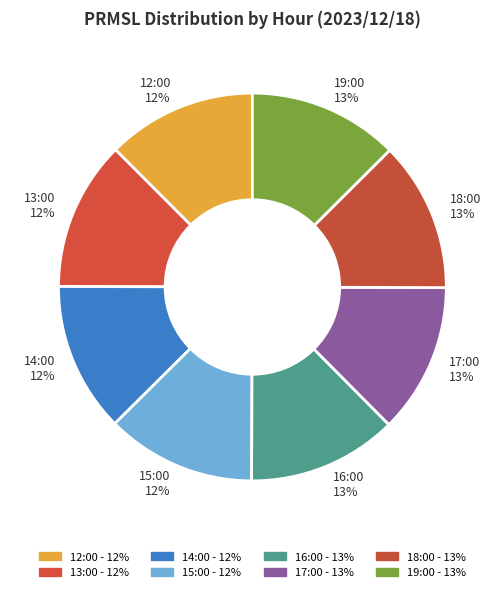

To the nearest percent, what portion does 19:00 represent?

13%